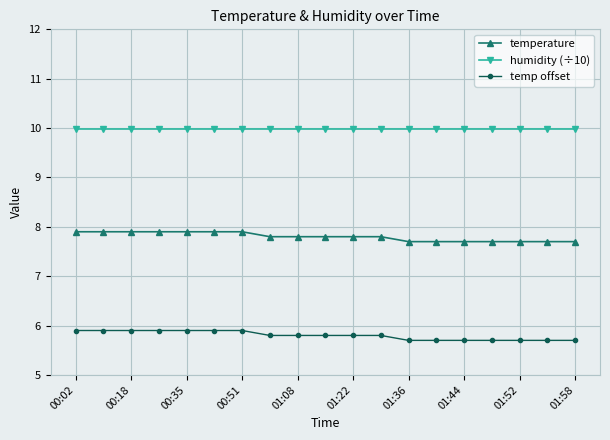

Is this an area chart (filled region under the line)?

No